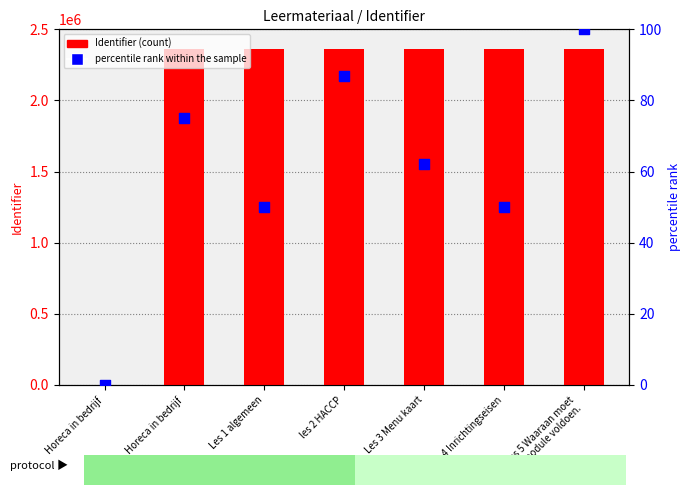

Which series reaches the maximum Y coordinate?

Identifier